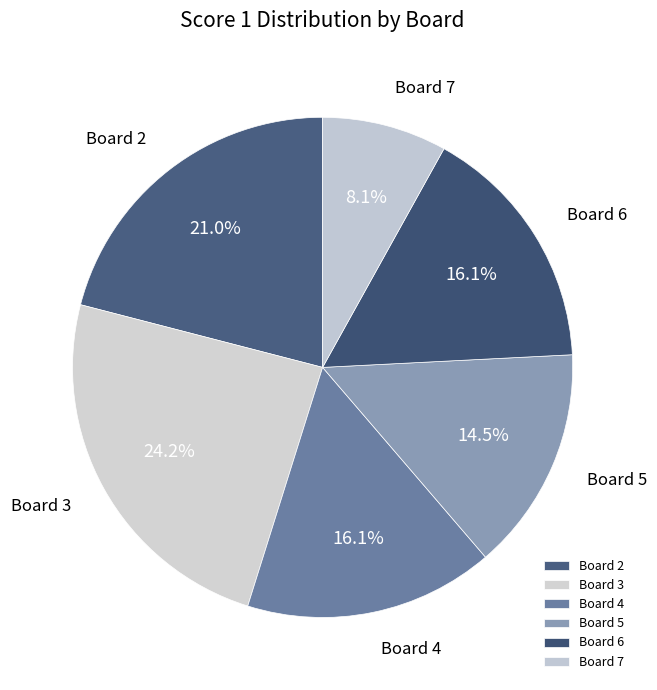

Which category has the biggest portion of the pie?

Board 3